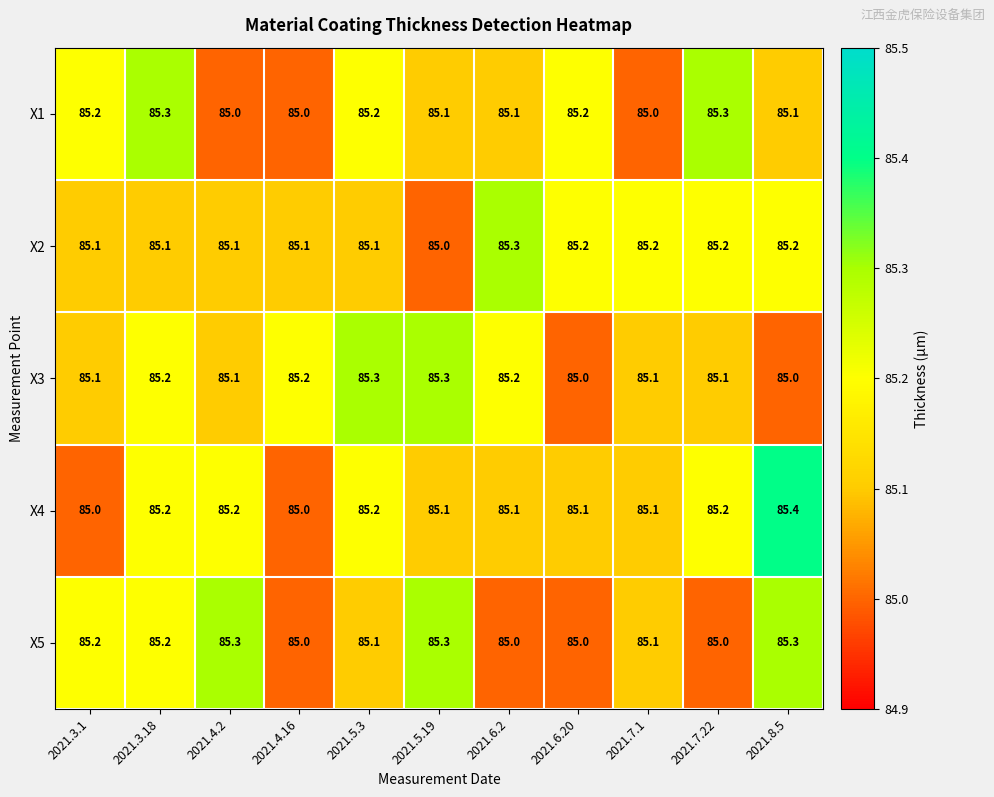

Count the X1 values in the range 85 to 86.

11